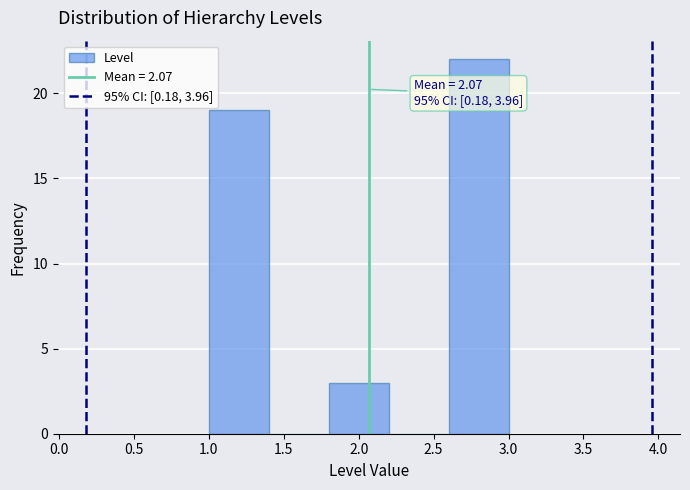

Which range on the x-axis has the tallest bar?

2.6 to 3.0